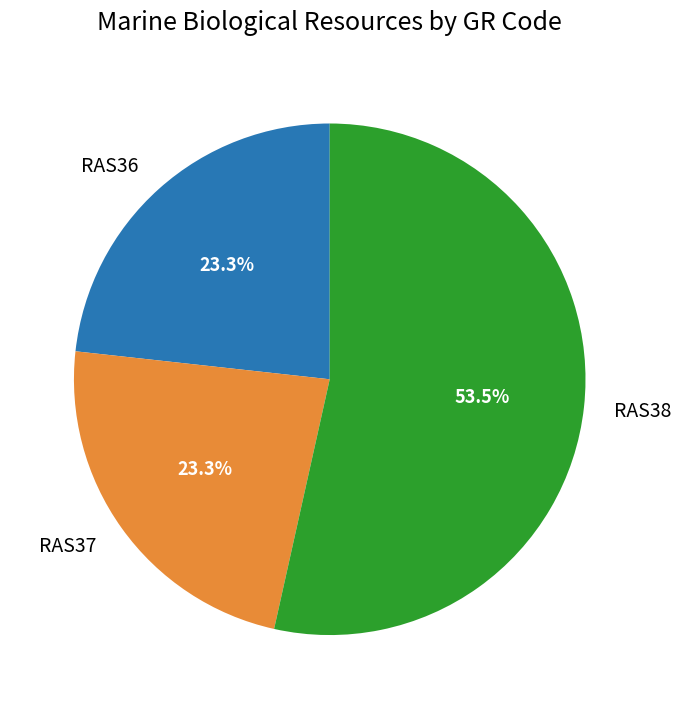

The RAS38 slice represents 47% of the pie. True or false?

False